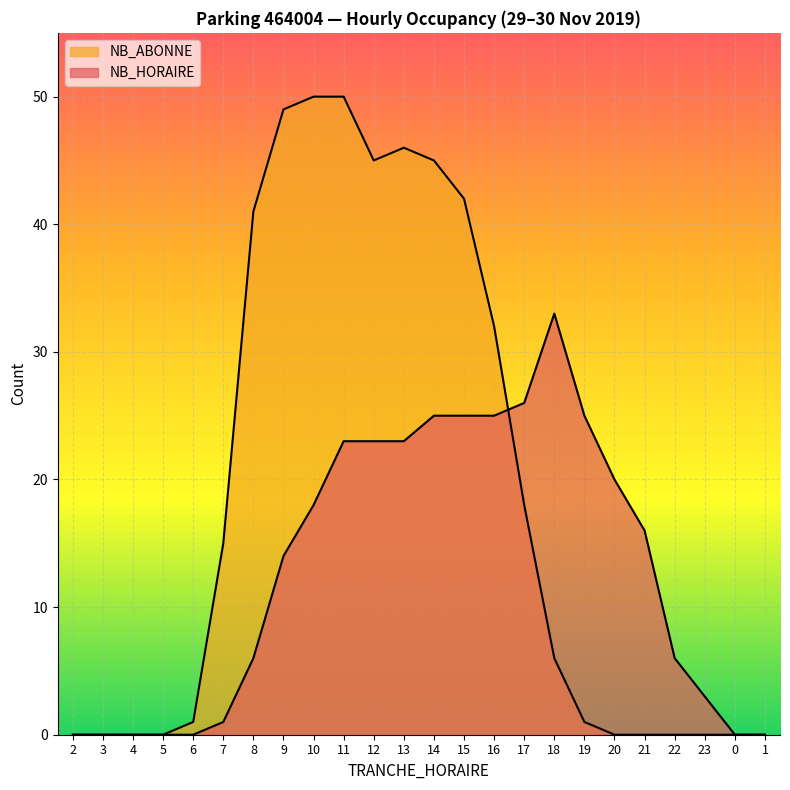

Reading right to left, transcribe all the data shown in this chart.

NB_HORAIRE: 1=0	0=0	23=3	22=6	21=16	20=20	19=25	18=33	17=26	16=25	15=25	14=25	13=23	12=23	11=23	10=18	9=14	8=6	7=1	6=0	5=0	4=0	3=0	2=0
NB_ABONNE: 1=0	0=0	23=0	22=0	21=0	20=0	19=1	18=6	17=18	16=32	15=42	14=45	13=46	12=45	11=50	10=50	9=49	8=41	7=15	6=1	5=0	4=0	3=0	2=0